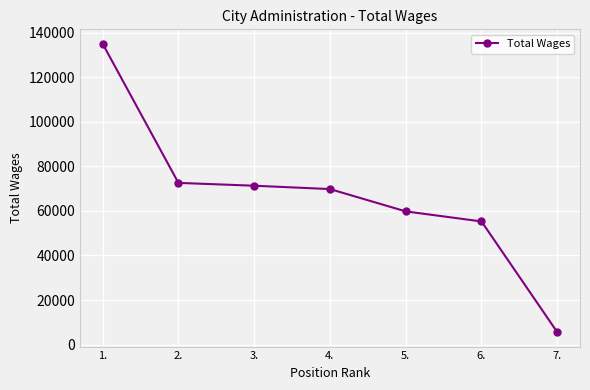

What is the label of the 3rd point from the right?

5.